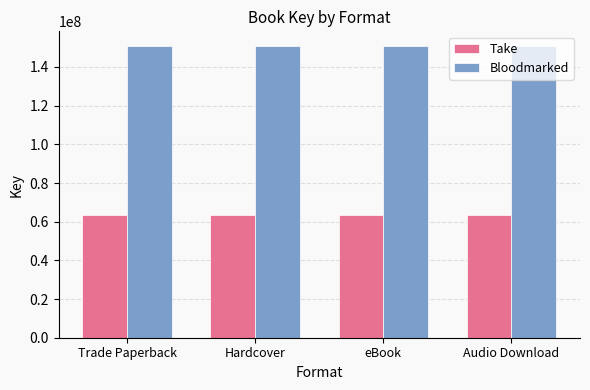

What is the label of the 3rd bar from the left?

eBook